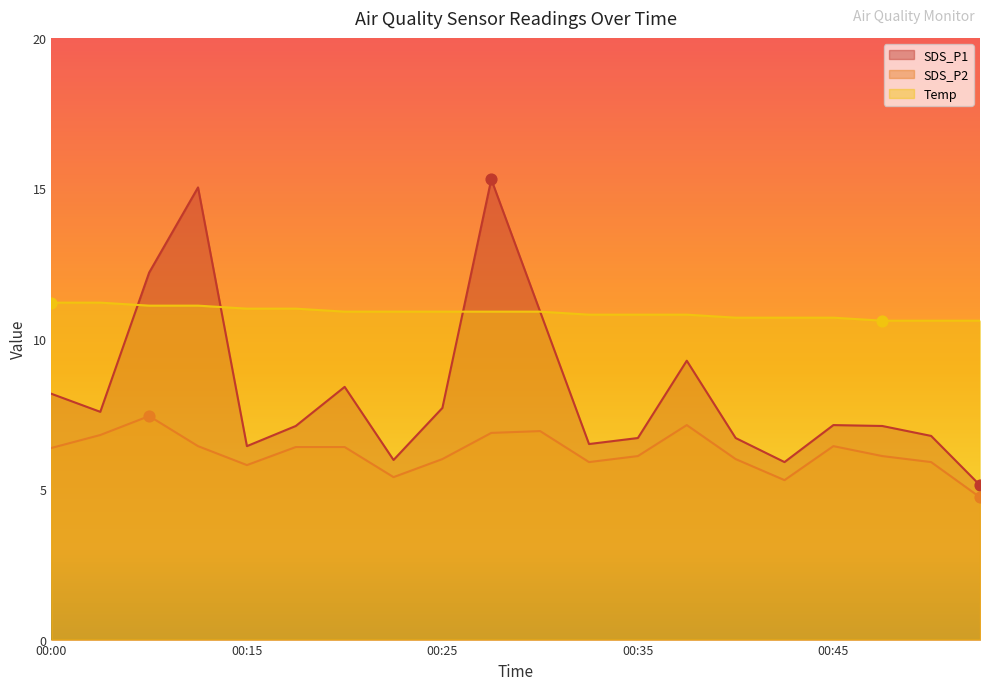

Which series has the largest Y range (max minus min)?

SDS_P1